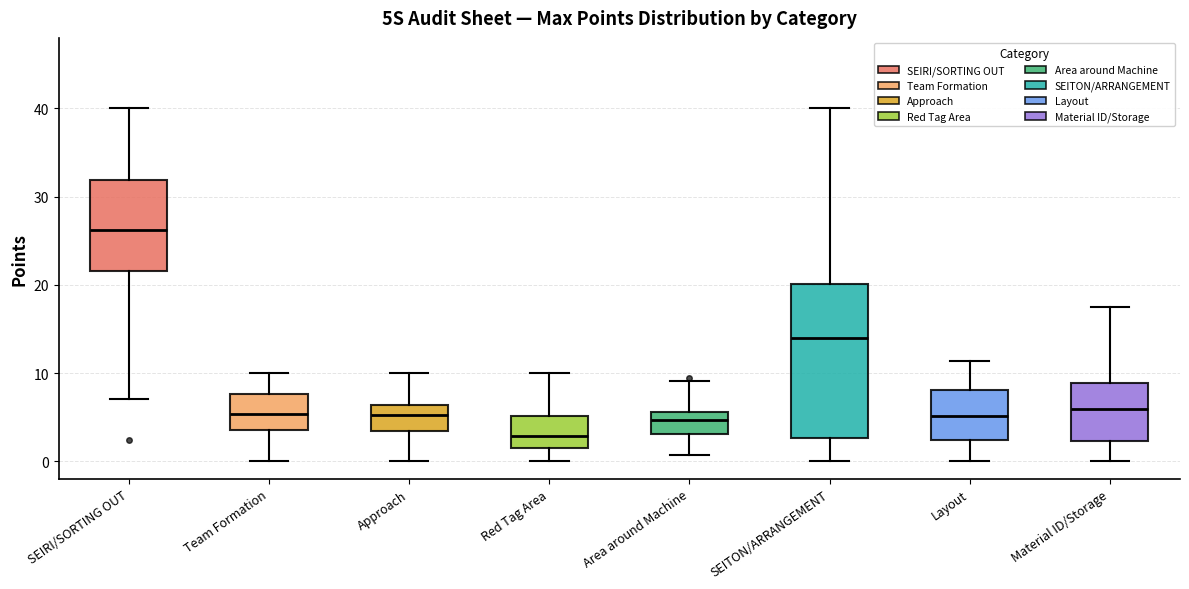

Where does the median line of the box for Material ID/Storage sit on the y-axis? The values are not printed on the chart, so give them approximately, as read against the axis.

6